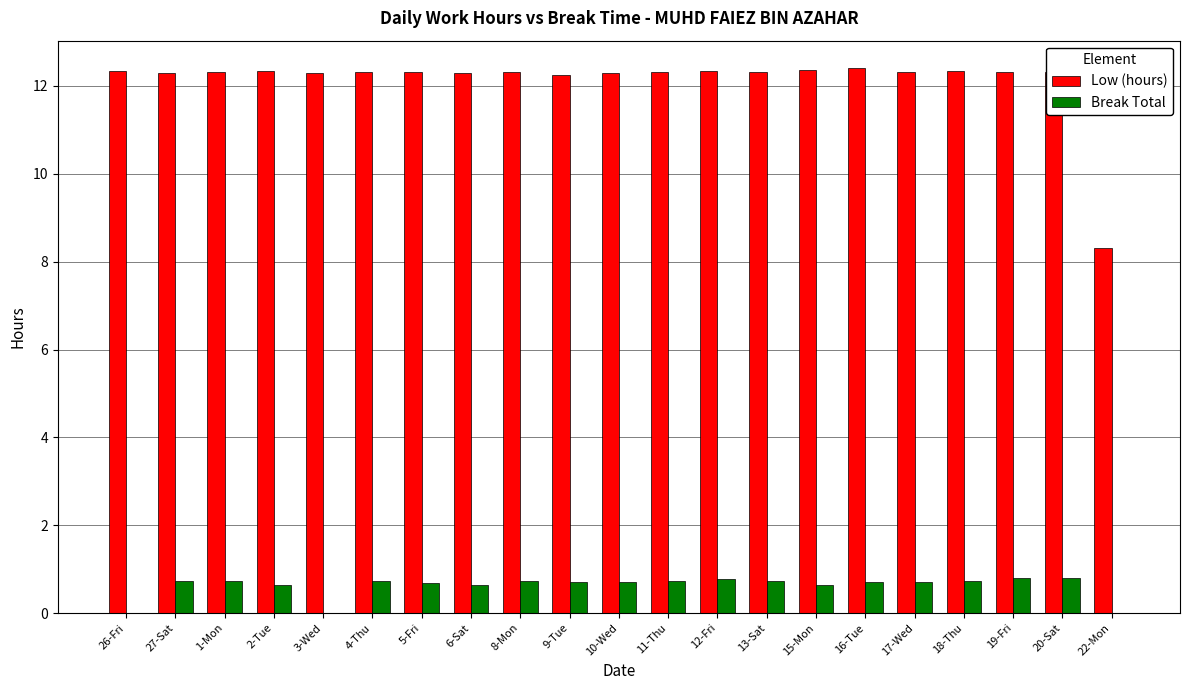

How many groups of bars are there?

21